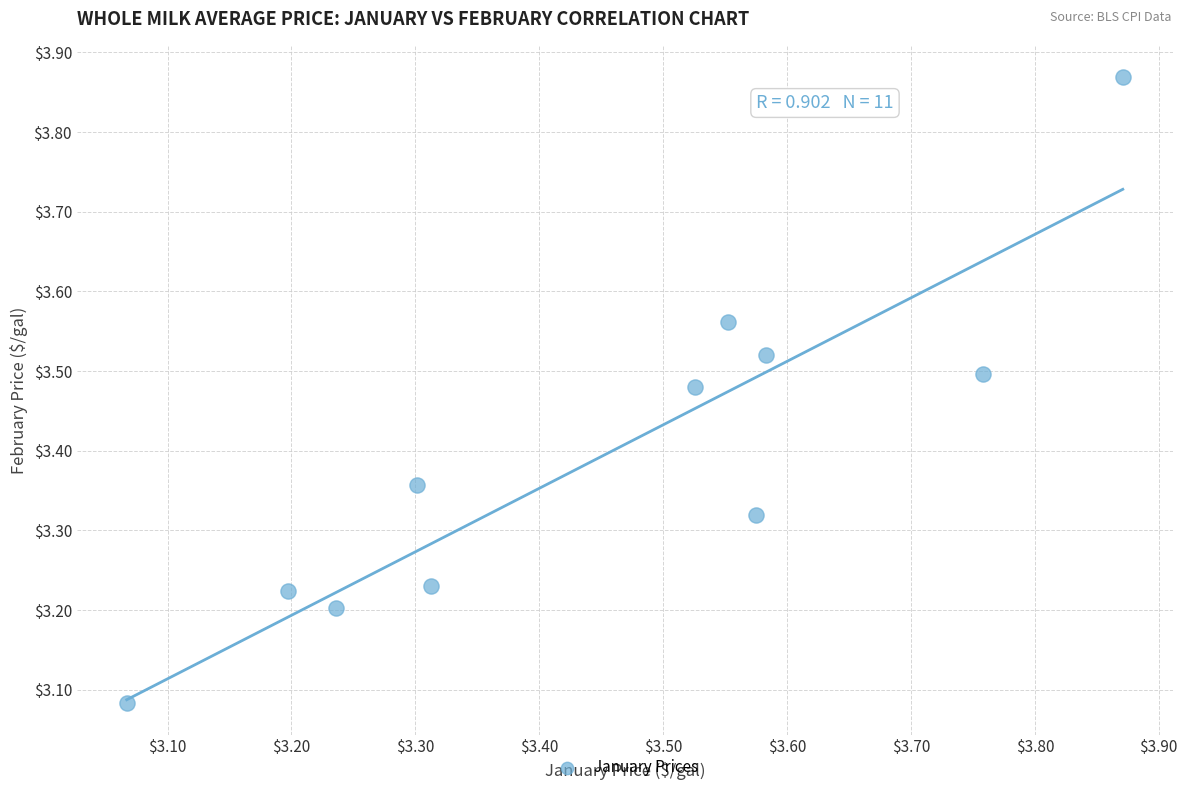

What is the range of X values (max minus min)?

0.8